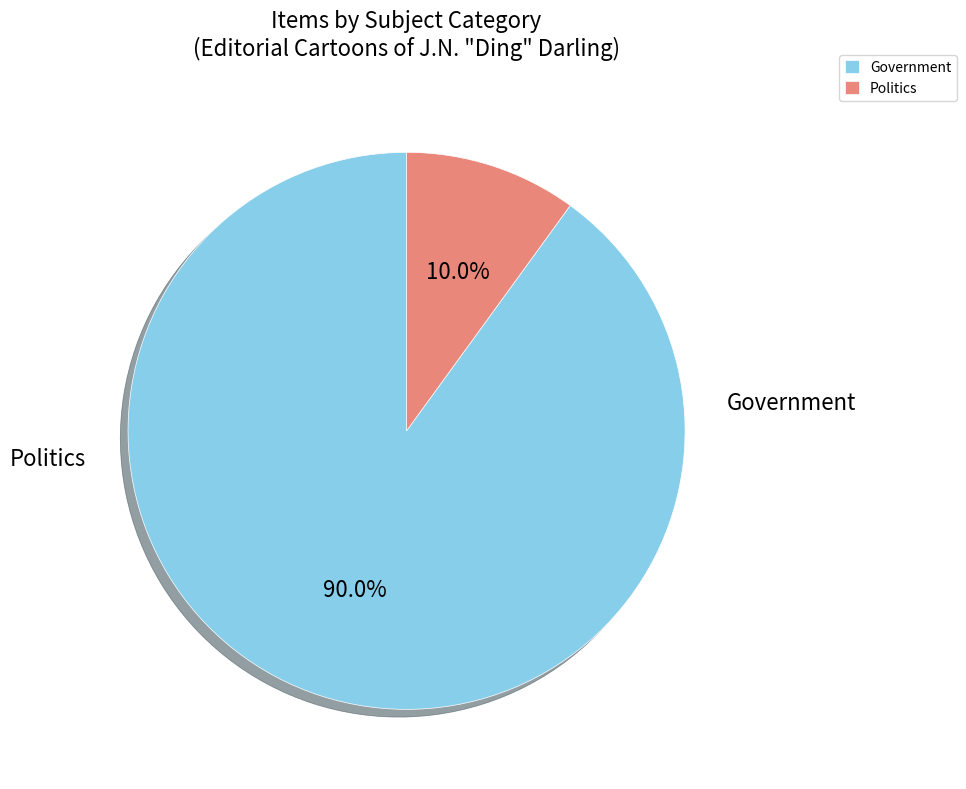

Is there any slice that represents more than half of the pie?

Yes